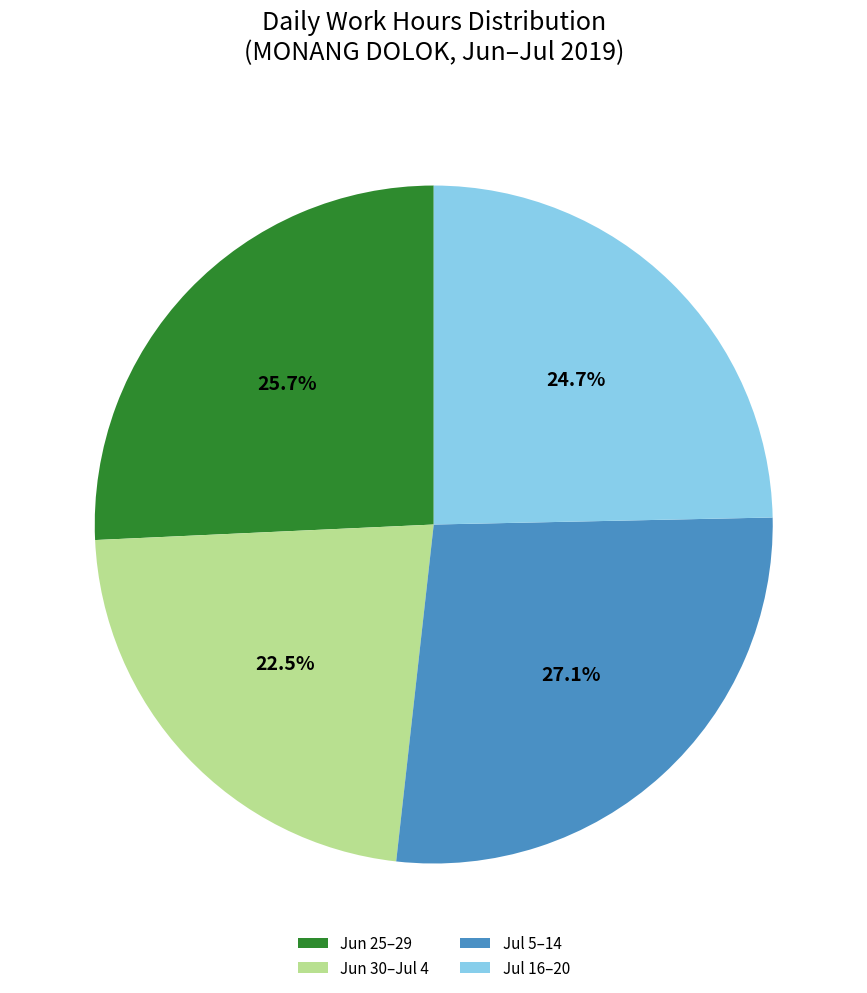

Which slice is the largest?

Jul 5–14